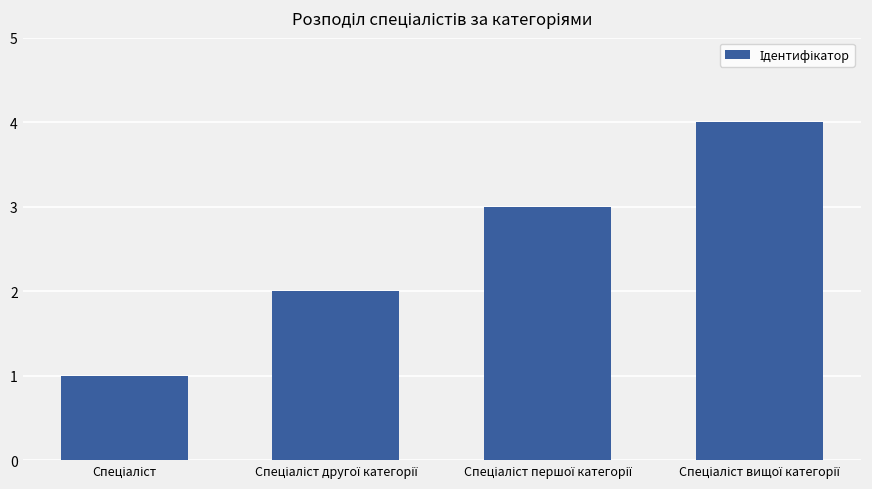

How many bars are there in total?

4